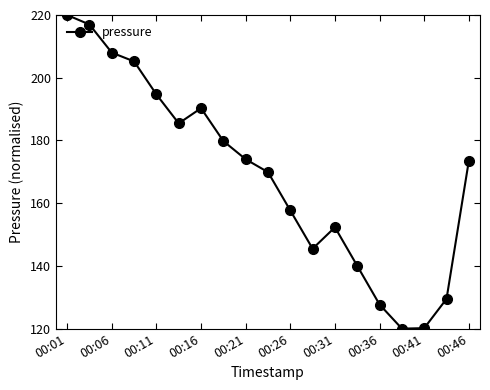

How many points are lower than both their immediate neighbors (excluding endpoints)?

3